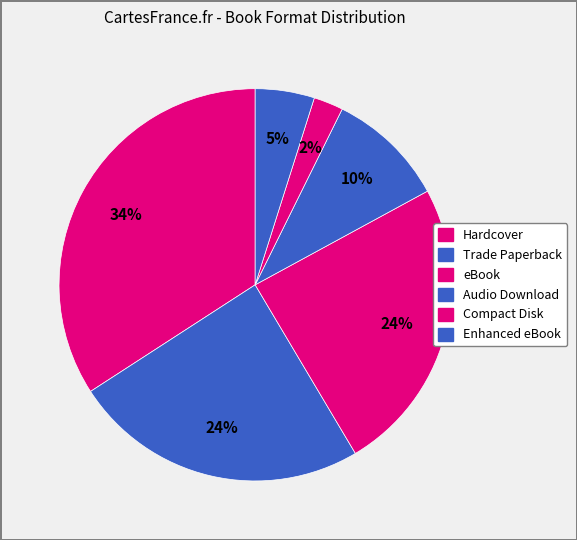

What is the largest slice in the pie chart?

eBook